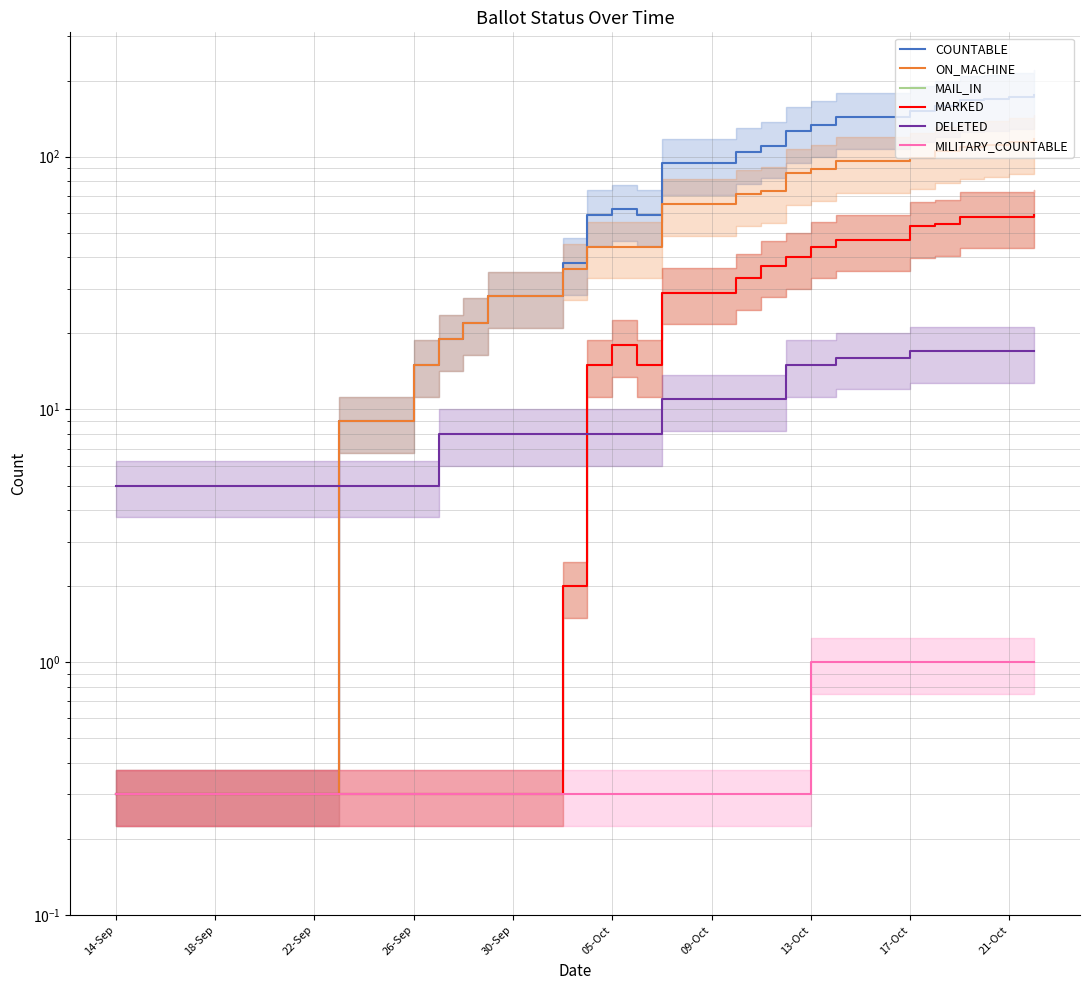

What is the highest value of the ON_MACHINE series?

117.0